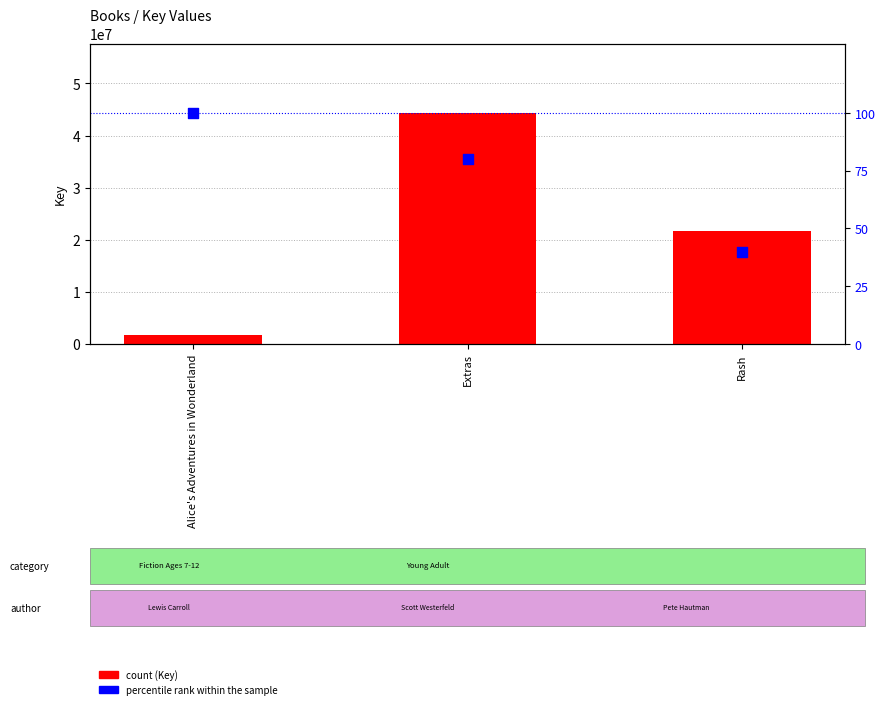

What are all the series names shown in the legend?

Key, percentile rank within the sample